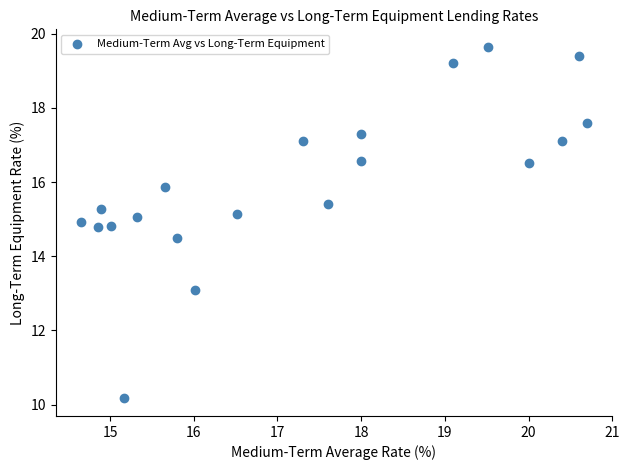

What is the range of Y values (max minus min)?

9.5